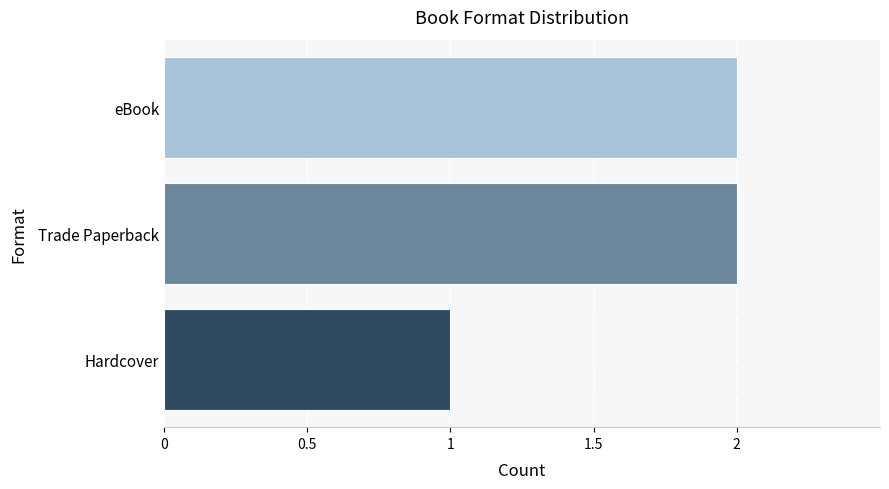

Which category has the lowest value across all series?

Hardcover